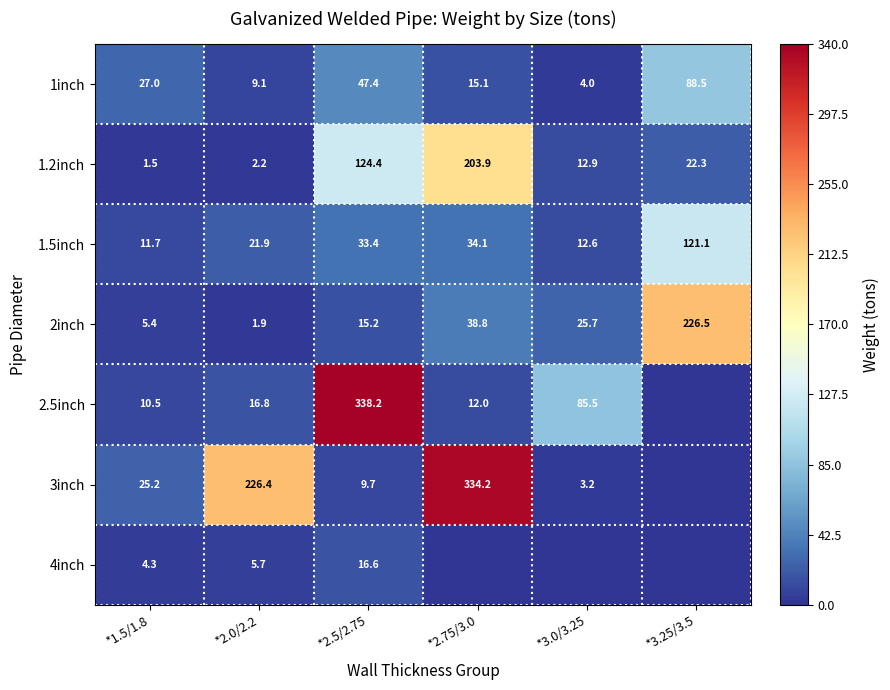

At which category does the chart reach its minimum across all series?

*3.25/3.5